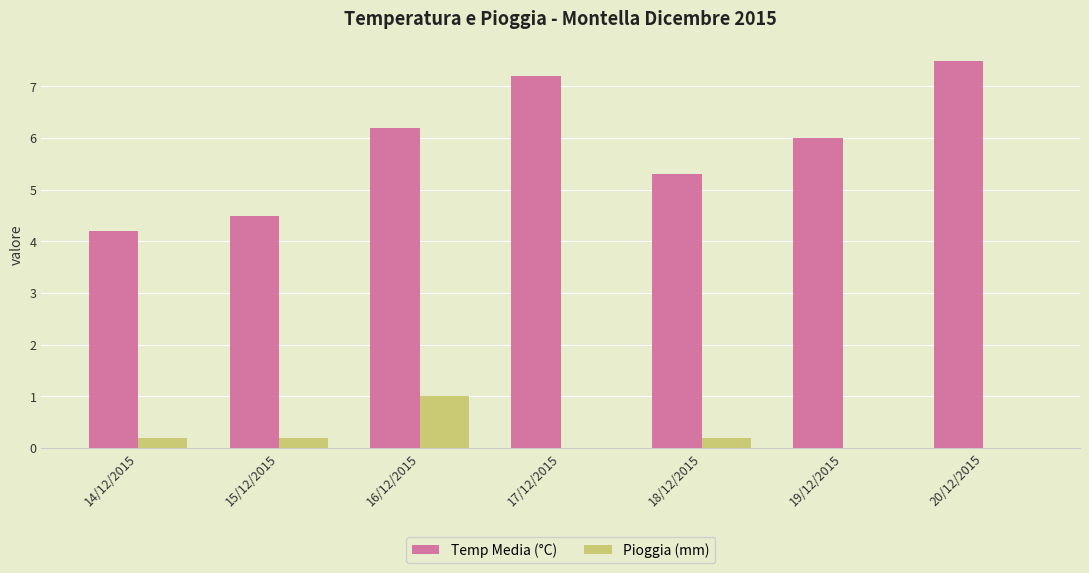

What is the highest value of the Pioggia (mm) series?

1.0